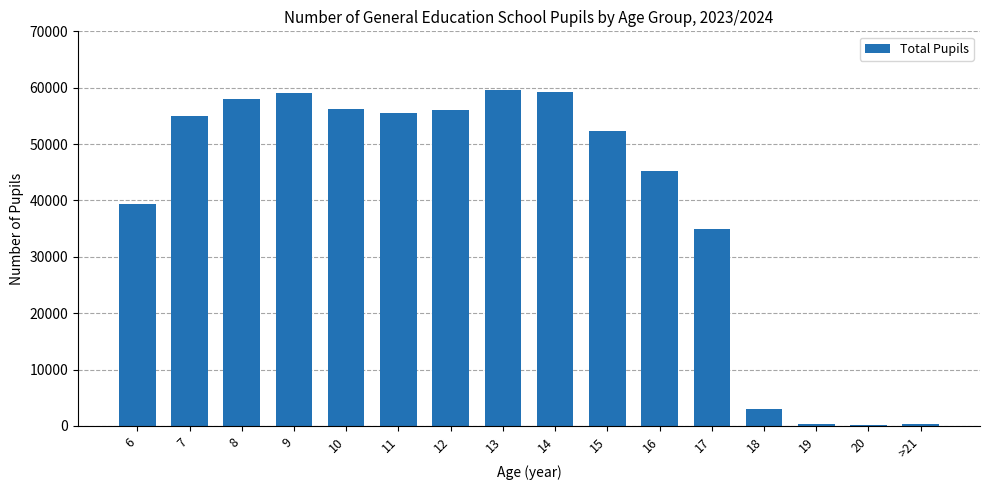

What is the maximum value shown in the chart?

59626